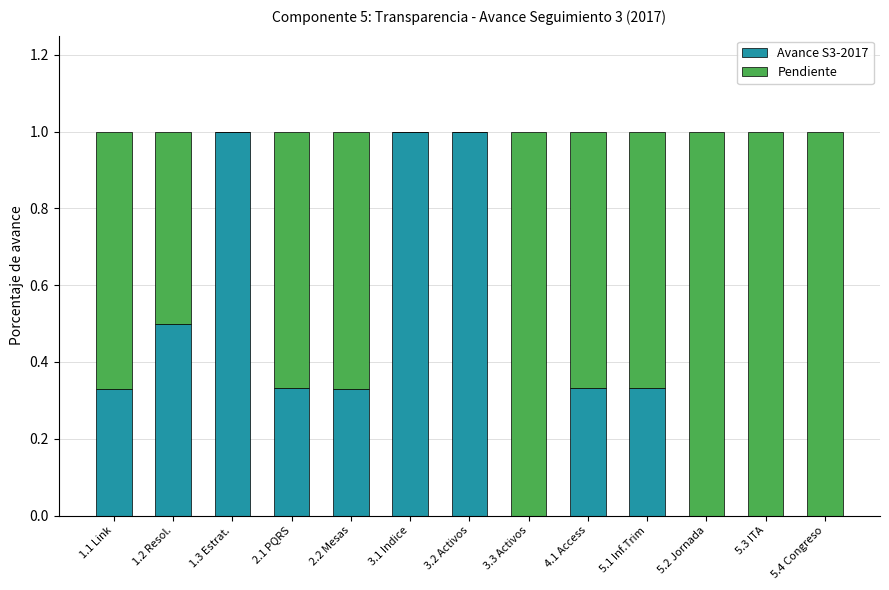

The Avance S3-2017 series shows 0.6 at 3.1 Indice. True or false?

False